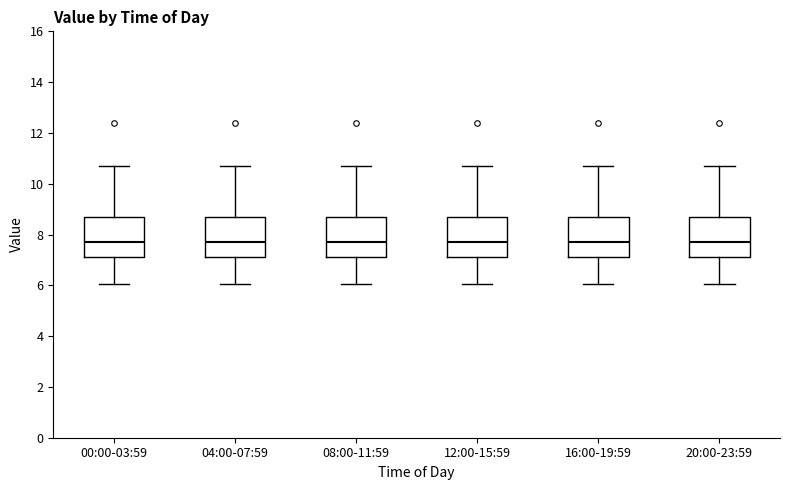

Where does the lower whisker of the box for 16:00-19:59 end on the y-axis? The values are not printed on the chart, so give them approximately, as read against the axis.

6.0